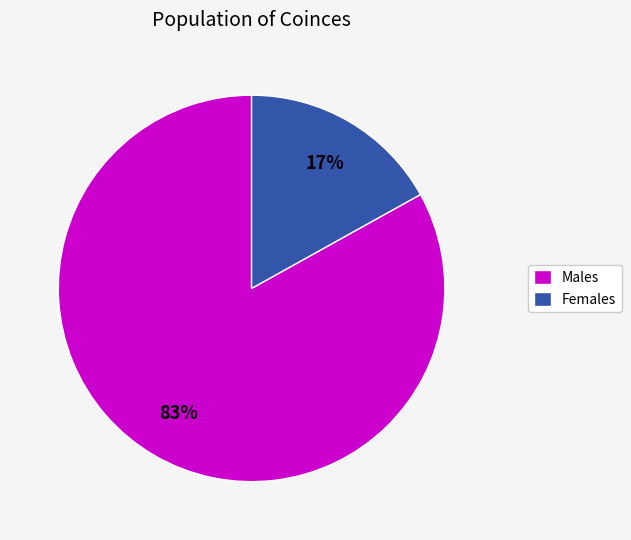

True or false: Females accounts for 30% of the total.

False